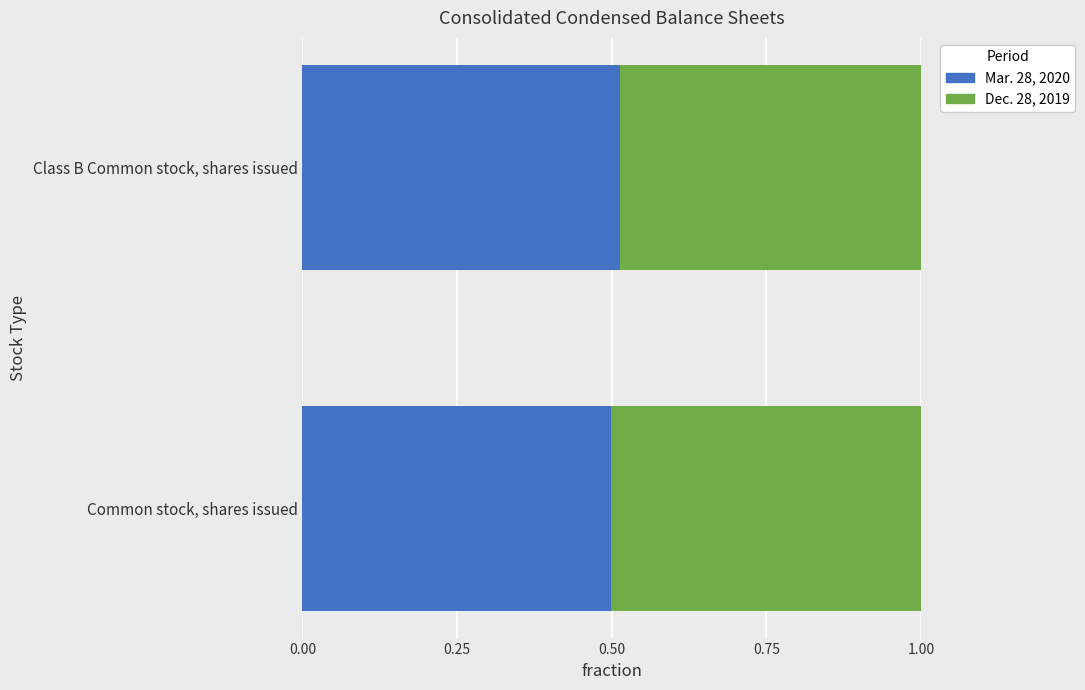

What is the total value across all series at Class B Common stock, shares issued?

1.0